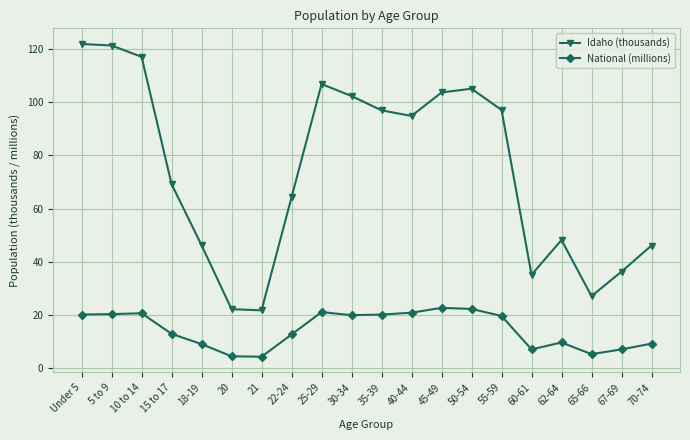

What is the maximum value shown in the chart?

121.8